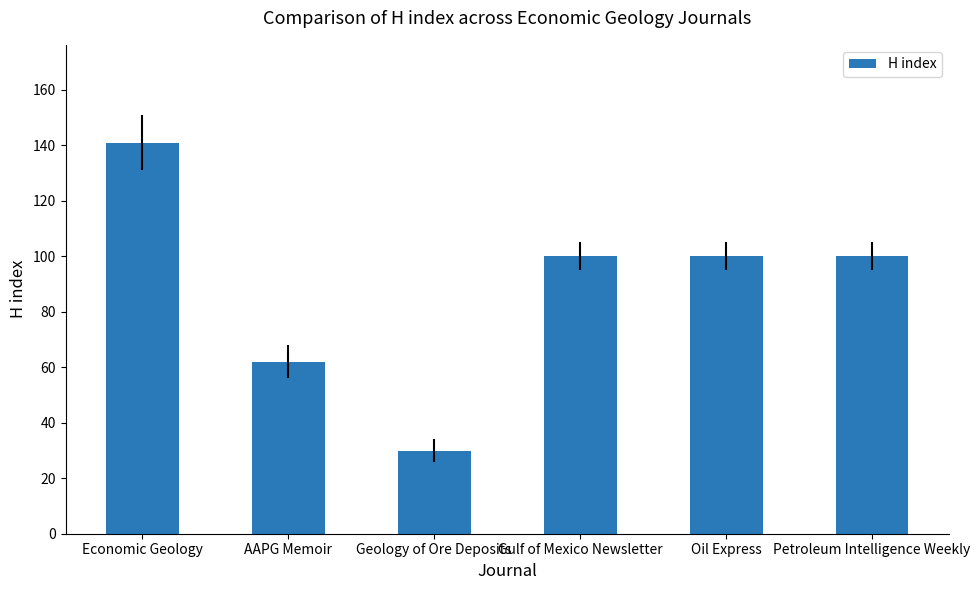

Read the value at Economic Geology, to the nearest 5.

140